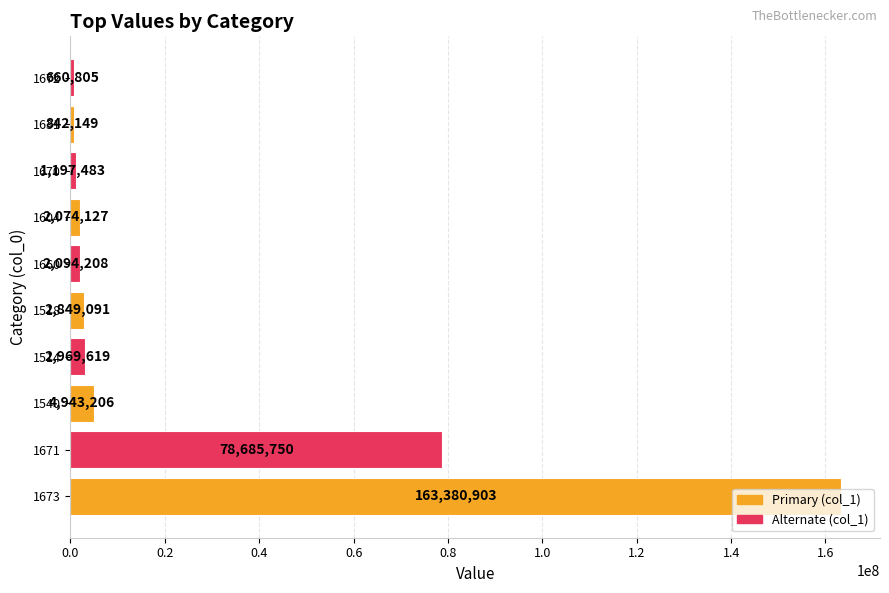

What is the sum of all values?

259697341